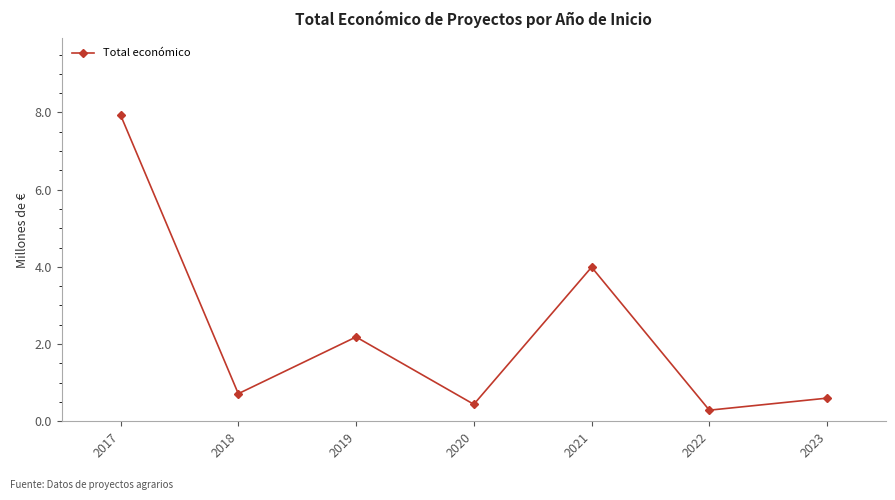

List the labels in order of value, smallest first.

2022, 2020, 2023, 2018, 2019, 2021, 2017